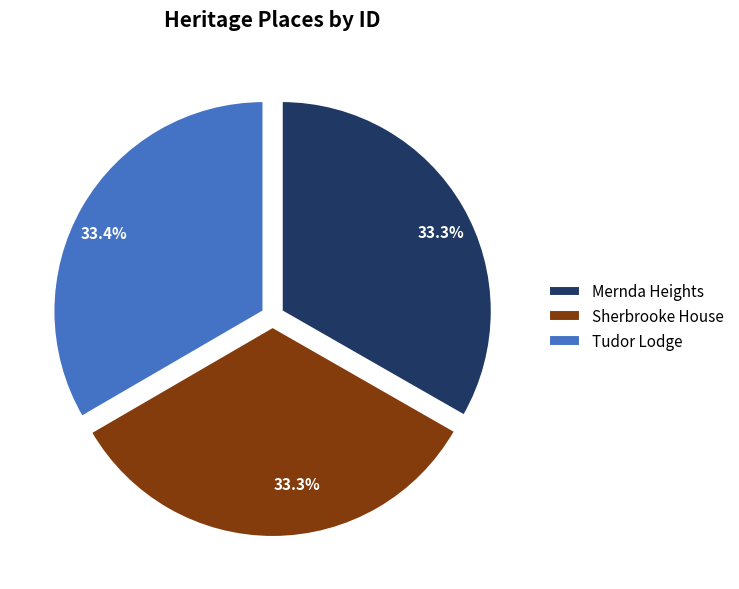

Is the sum of Sherbrooke House and Tudor Lodge greater than half?

Yes